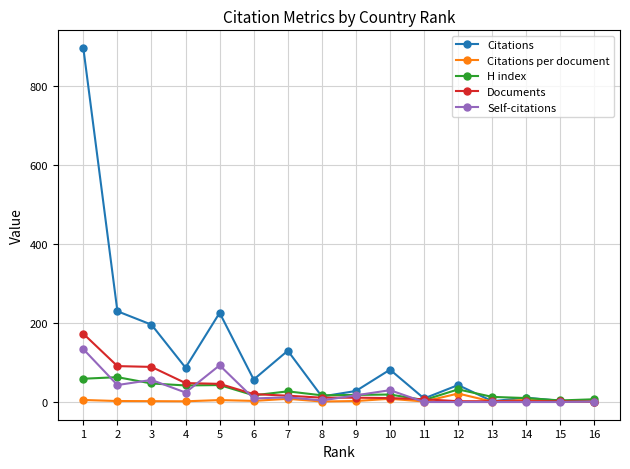

What is the sum of all H index values?

423.0